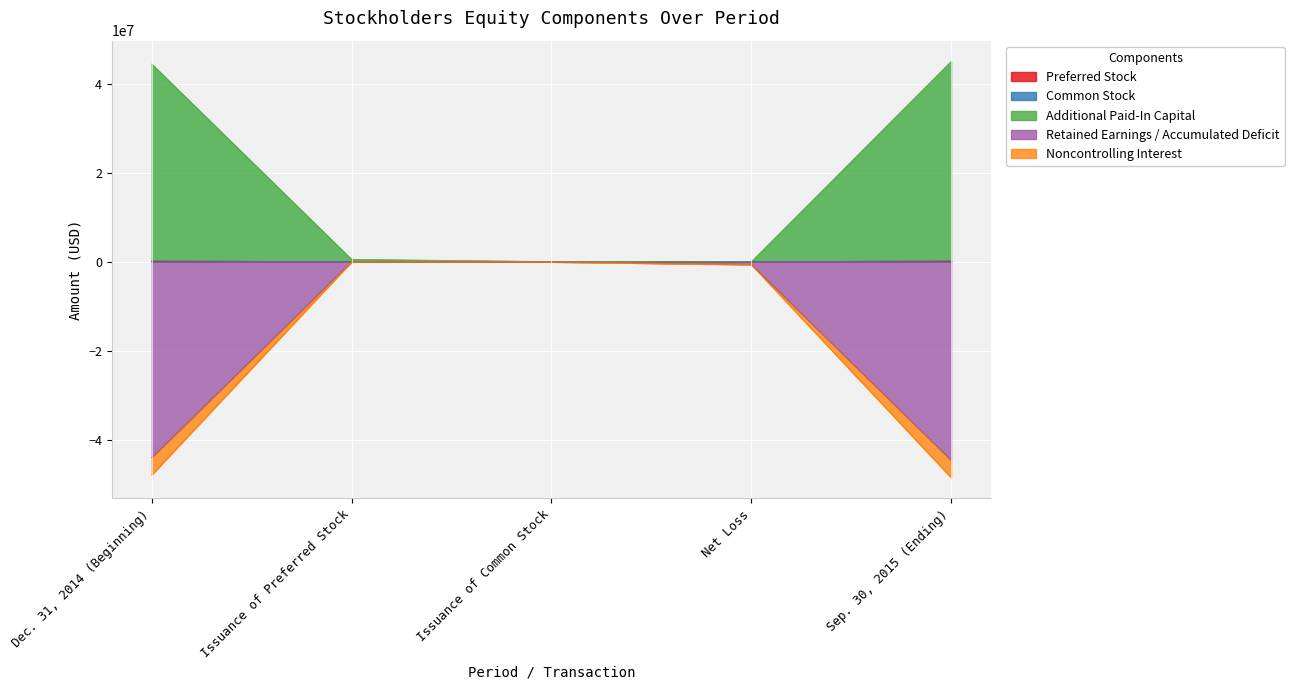

What are all the series names shown in the legend?

Preferred Stock, Common Stock, Additional Paid-In Capital, Retained Earnings / Accumulated Deficit, Noncontrolling Interest